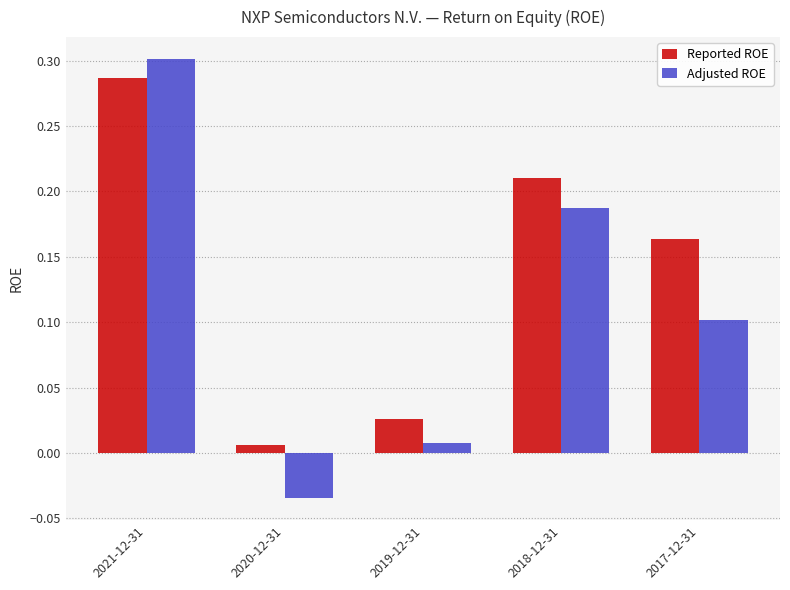

How many values in the Adjusted ROE series exceed 0?

4